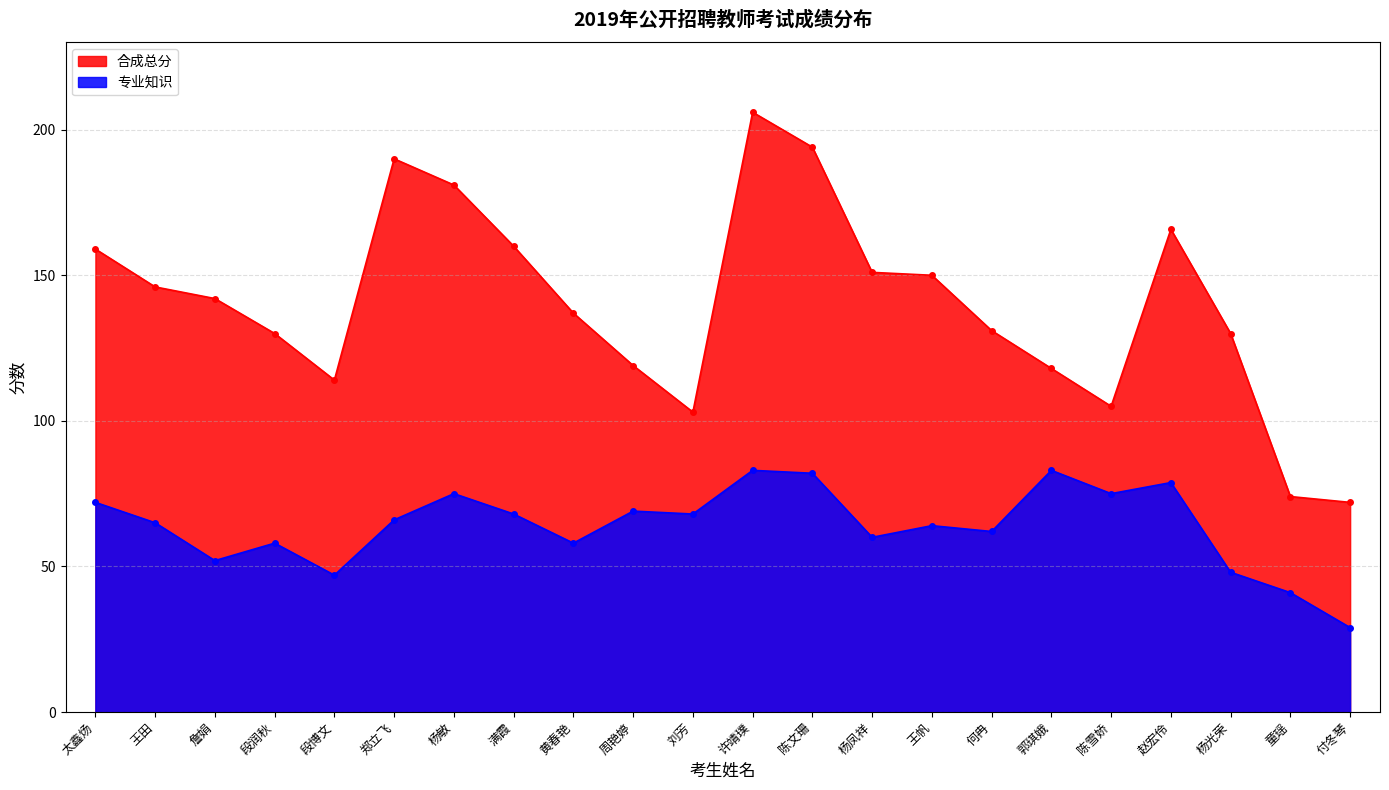

Is it true that 专业知识 equals 68.0 at 满霞?

True